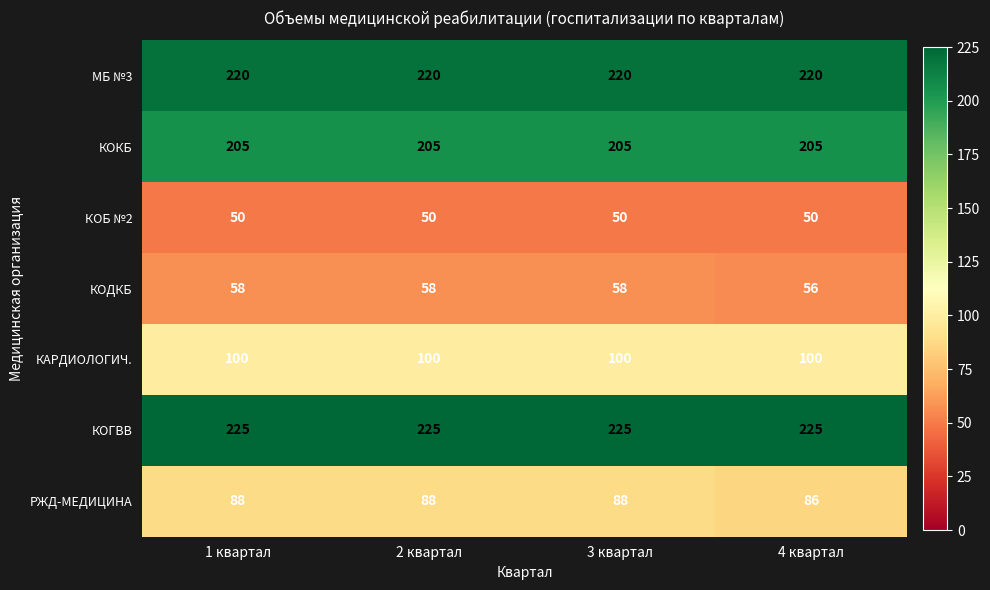

What is the difference between the highest and lowest values at 3 квартал?

175